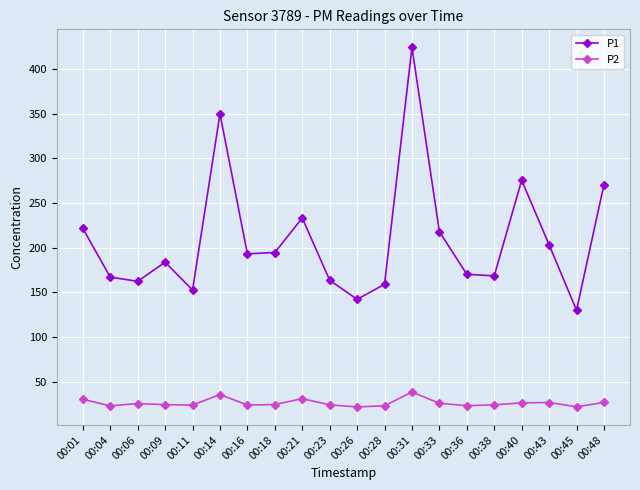

Which label corresponds to the largest value in the chart?

00:31